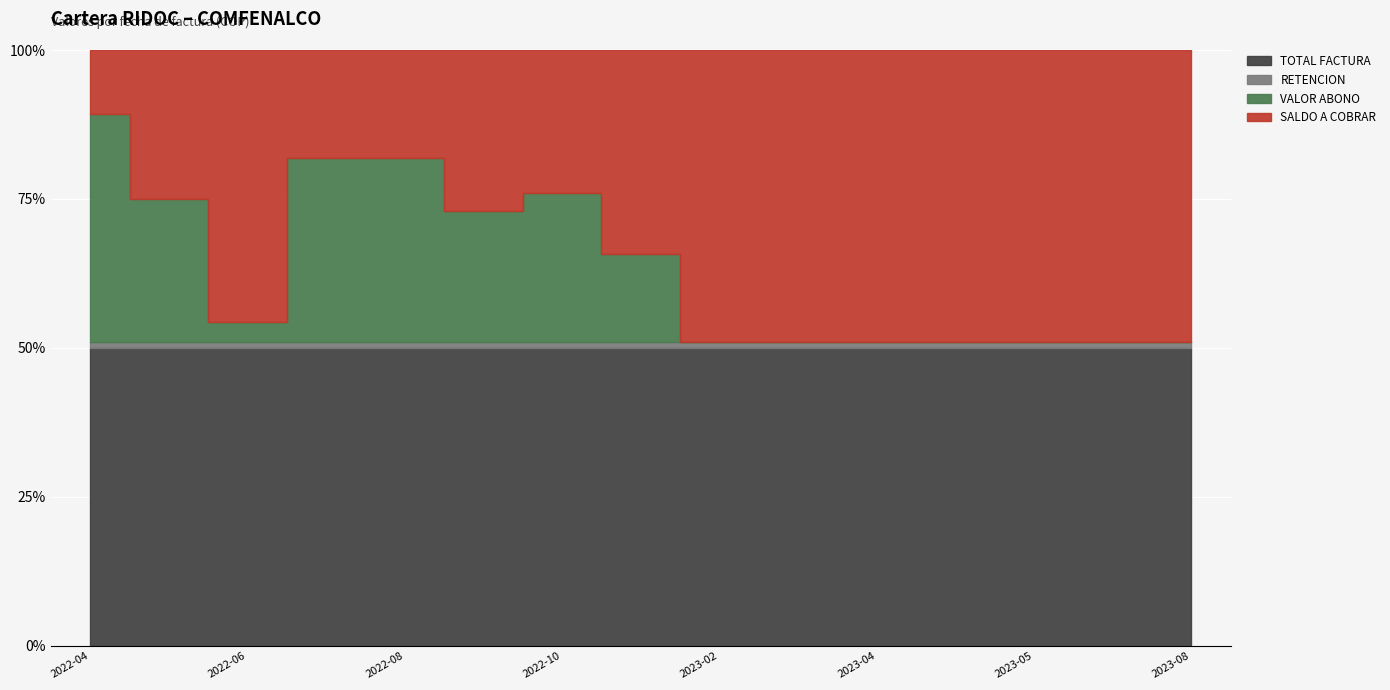

What is the average value of the RETENCION series?

238444